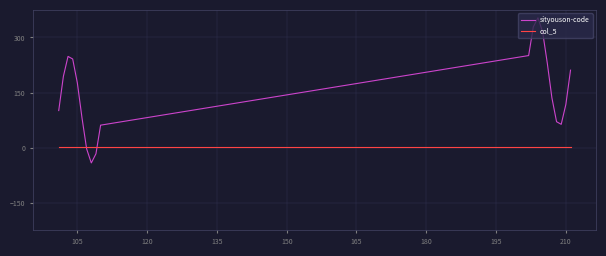

Which series has the largest range (max minus min)?

sityouson-code